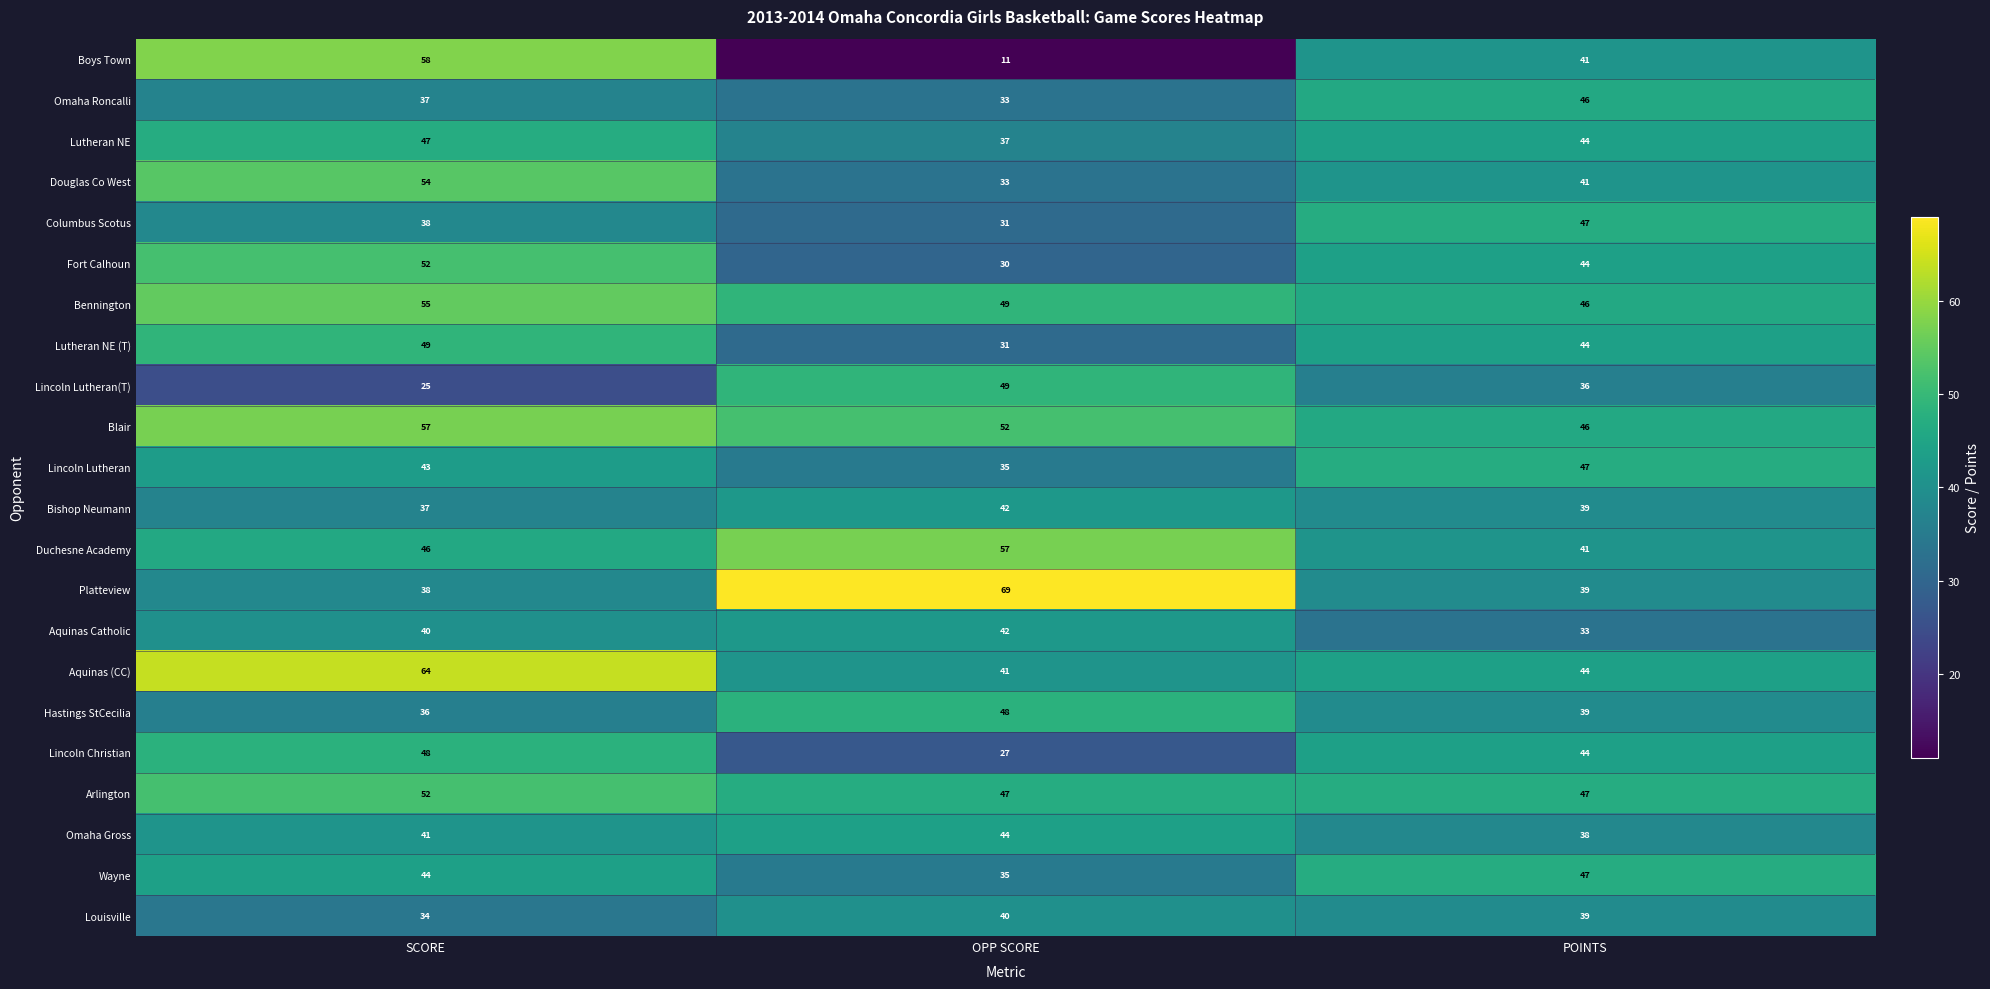

The Lincoln Lutheran series shows 47 at POINTS. True or false?

True